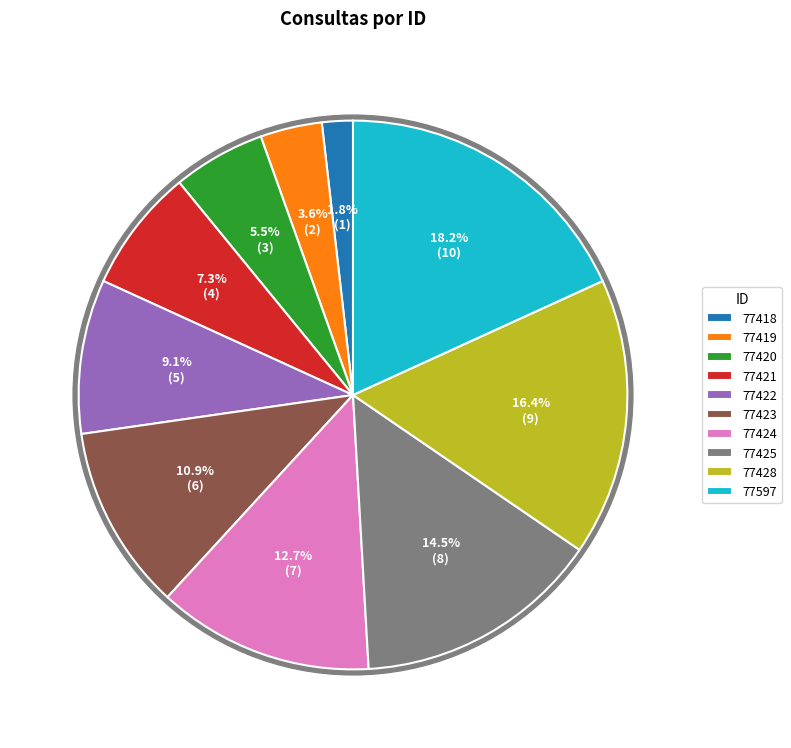

How many slices are in this pie chart?

10